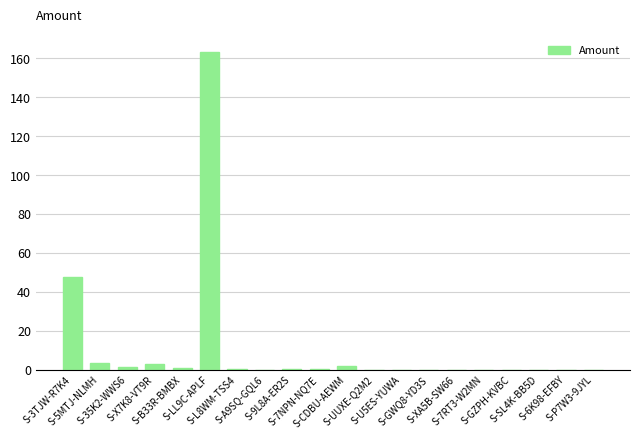

Are the bars horizontal?

No